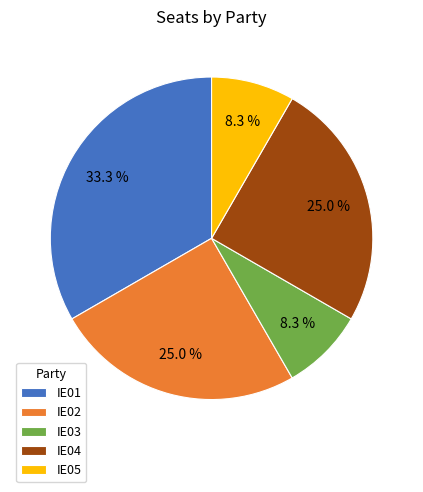

Does IE04 represent more than half of the total?

No